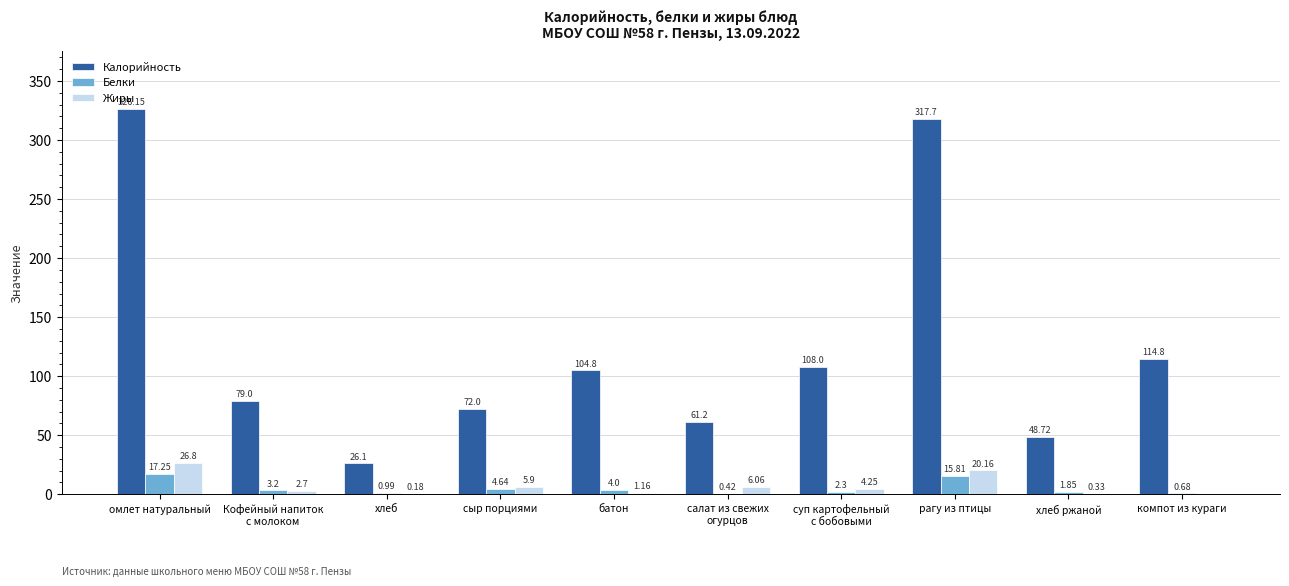

How many data points in Белки are above 3?

5